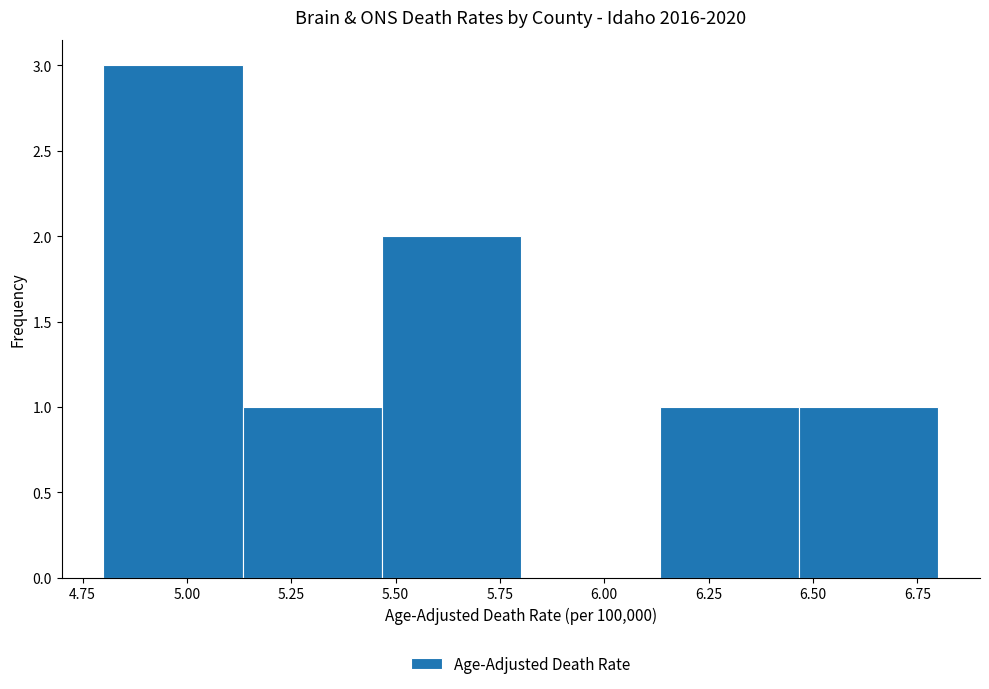

Reading left to right, list every bar in this chart as the range it spans on the x-axis followed by its height. Neither the bar edges nor the heights are printed on the chart, so give them approximately, as read against the axes.

4.80 to 5.15: 3
5.15 to 5.45: 1
5.45 to 5.80: 2
5.80 to 6.15: 0
6.15 to 6.45: 1
6.45 to 6.80: 1